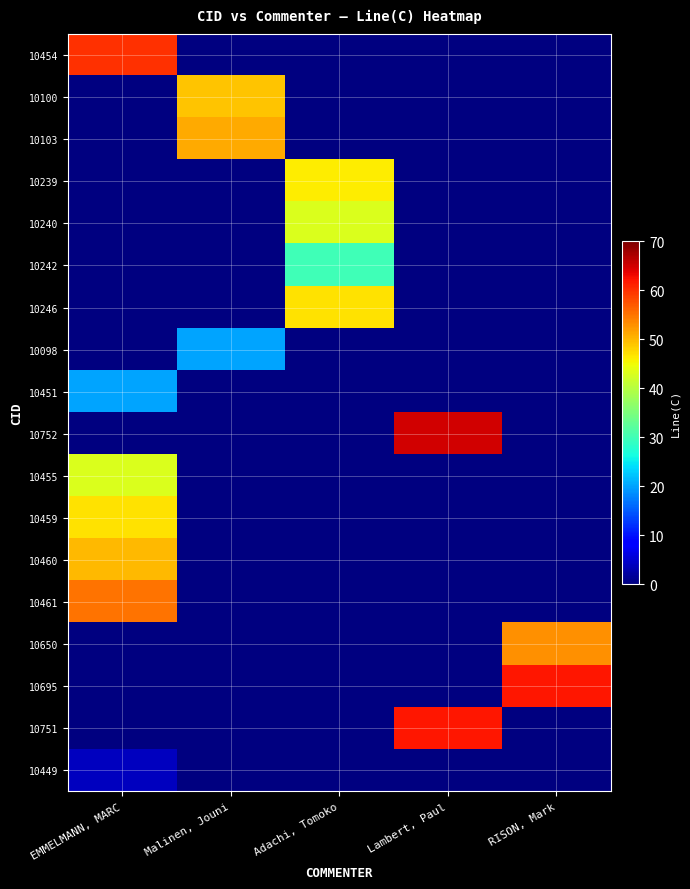

Is the value of 10454 at Lambert, Paul greater than the value of 10098 at EMMELMANN, MARC?

No